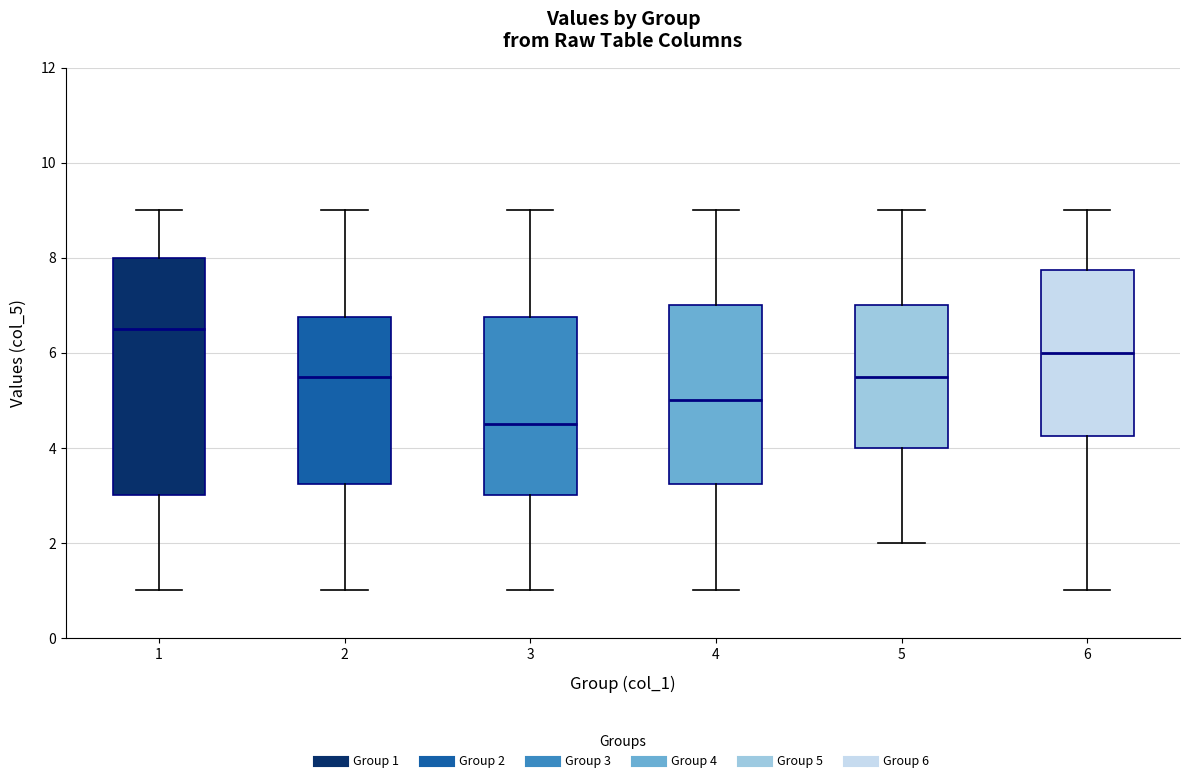

Comparing the boxes themselves (not the whiskers), which one is the tallest?

1